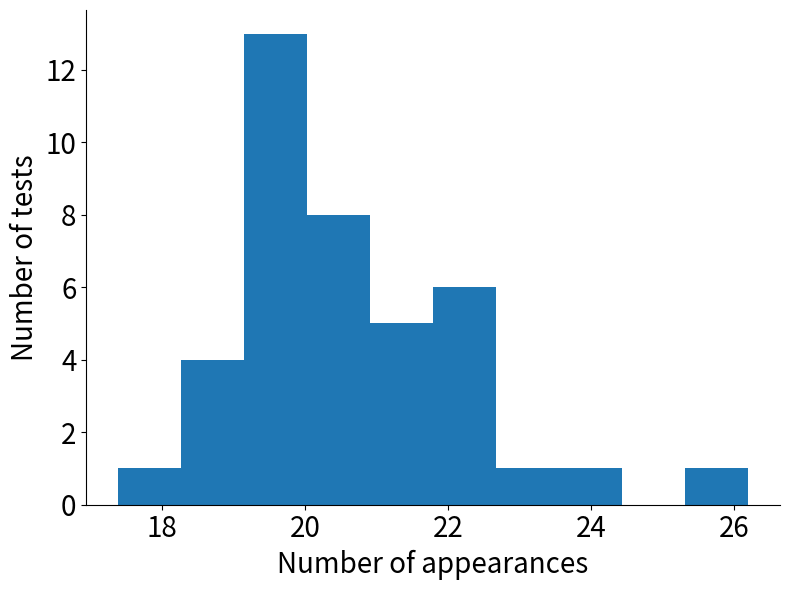

How tall is the bar that spans 18.2 to 19.2 on the x-axis? Neither the bar edges nor the heights are printed on the chart, so give them approximately, as read against the axes.

4